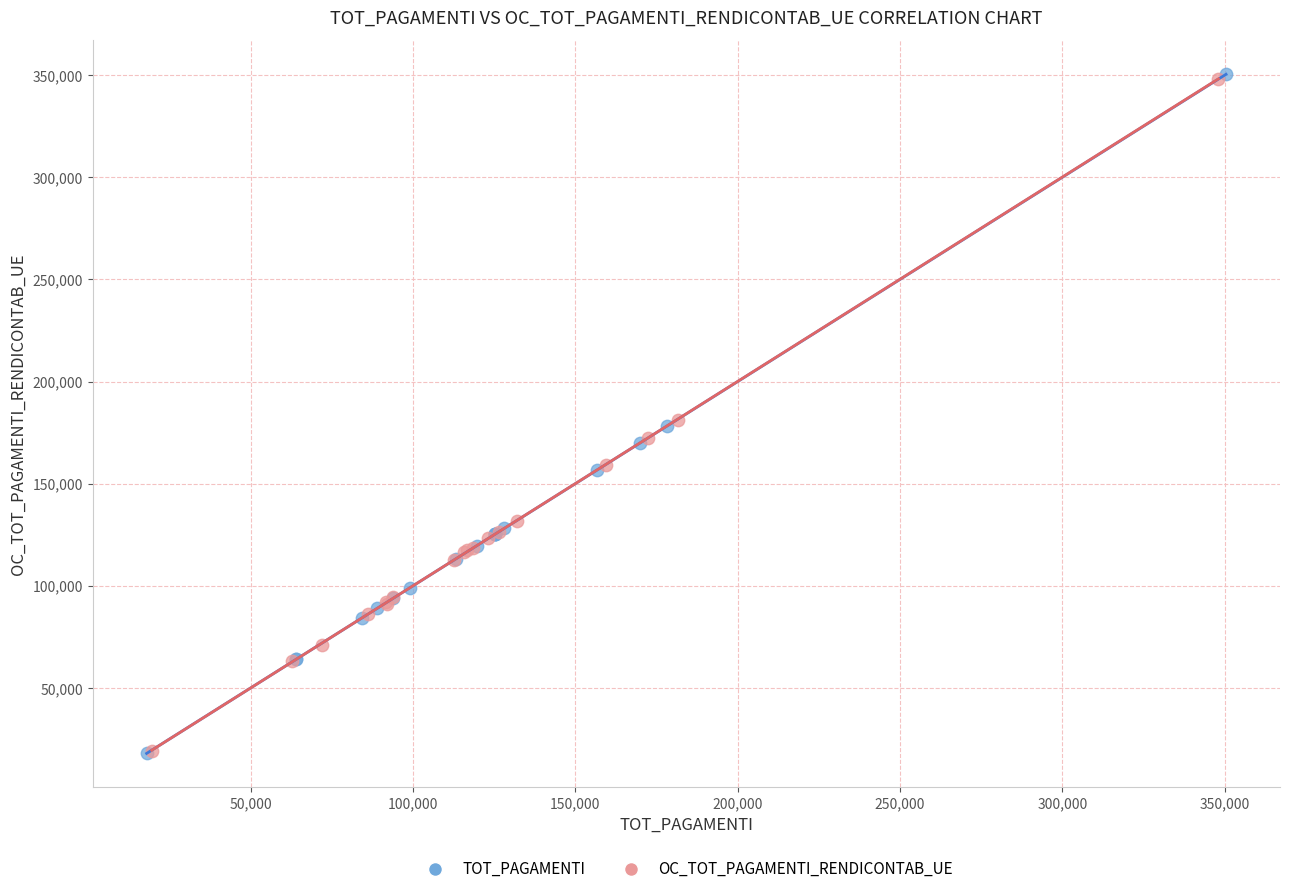

Which series has the widest spread of Y values?

TOT_PAGAMENTI